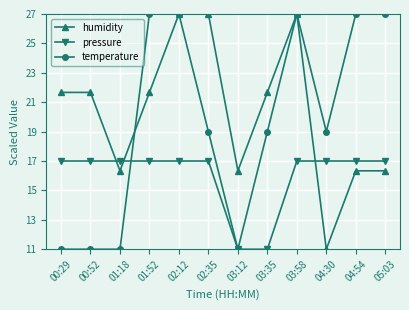

True or false: pressure has a value of 17.0 at 04:30.

True